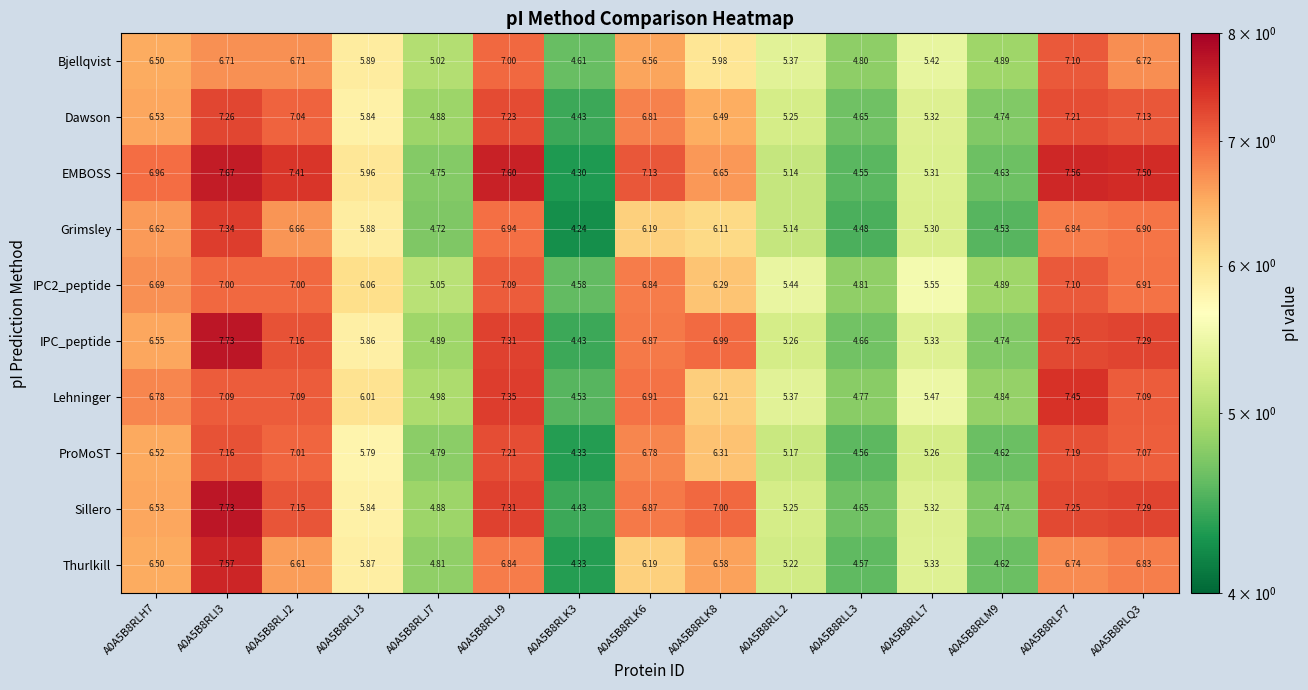

Which category has the highest value across all series?

A0A5B8RLI3